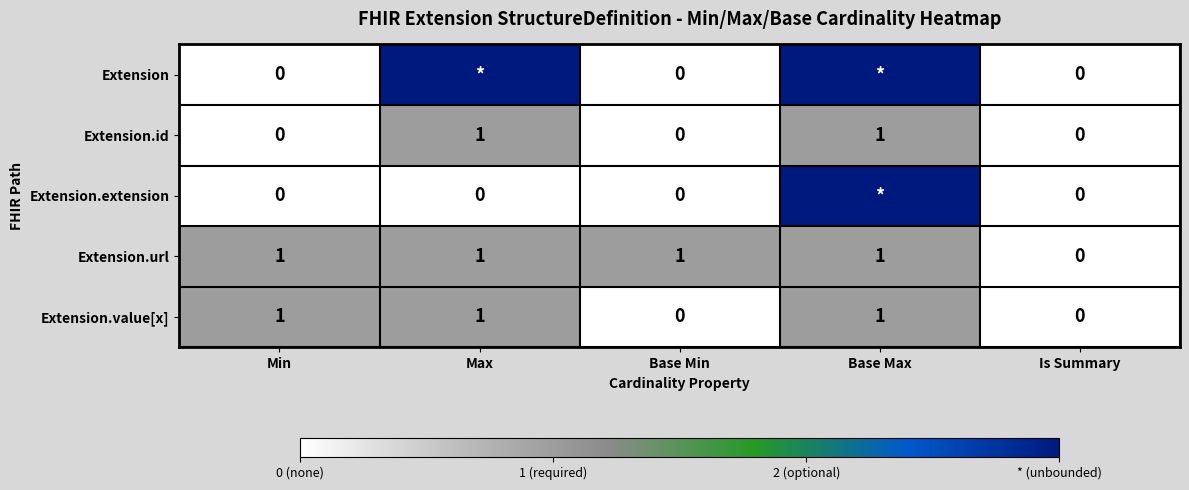

The value of Extension.url at Base Min is 1. True or false?

True